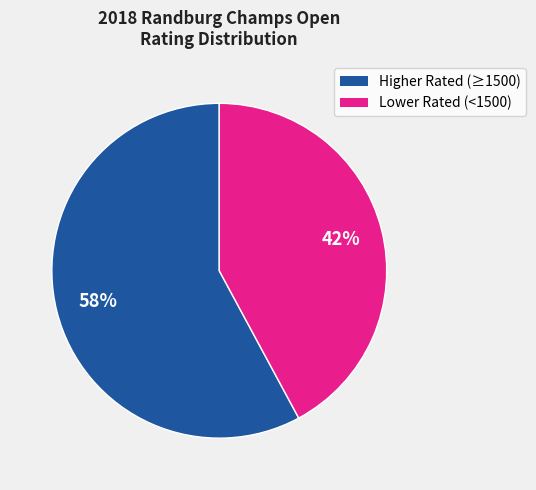

Is there a majority slice in this chart?

Yes